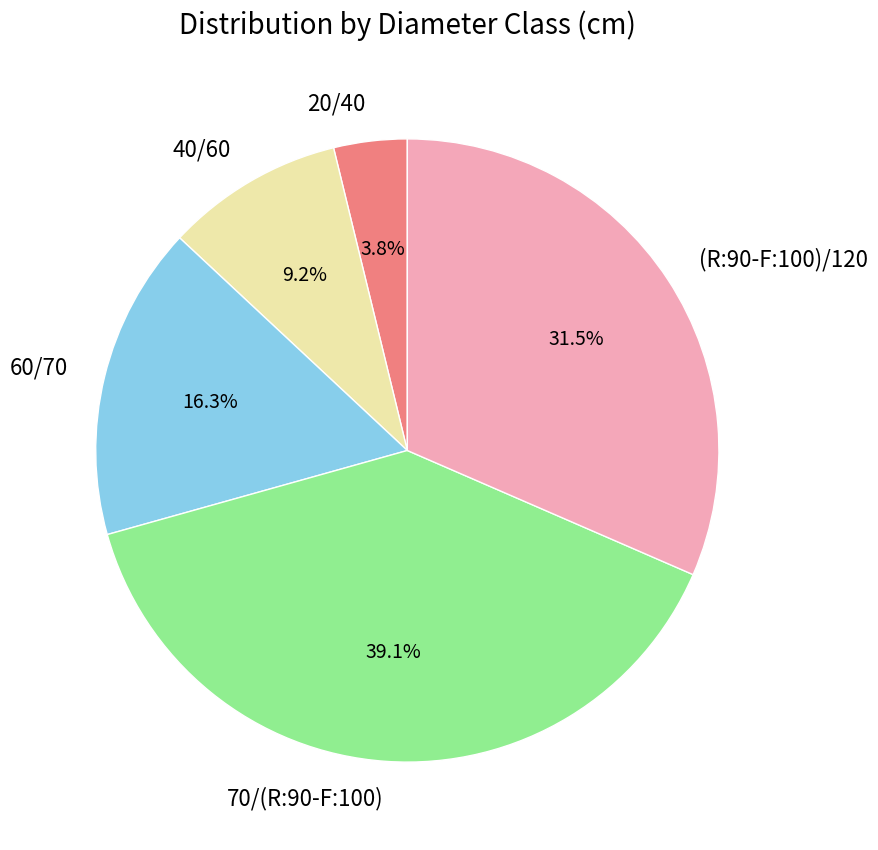

Is there any slice that represents more than half of the pie?

No